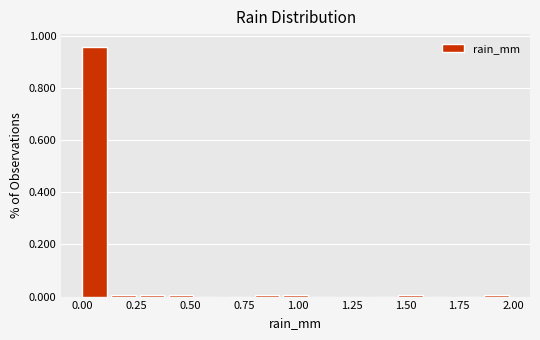

Around what value on the x-axis is the tallest bar? Give the approximate position of its centre, as read against the axis.

0.05